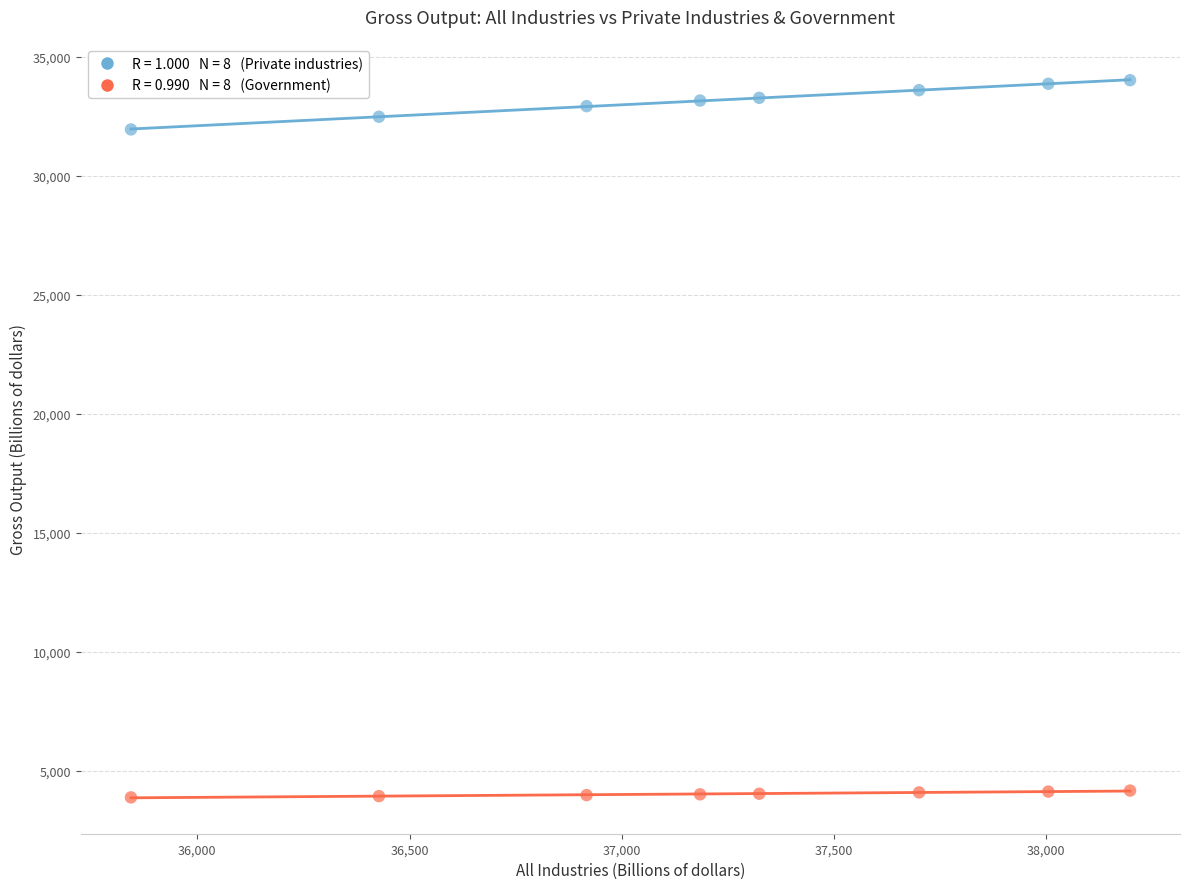

Across all series, what Y value is closest to 18955?

31950.3